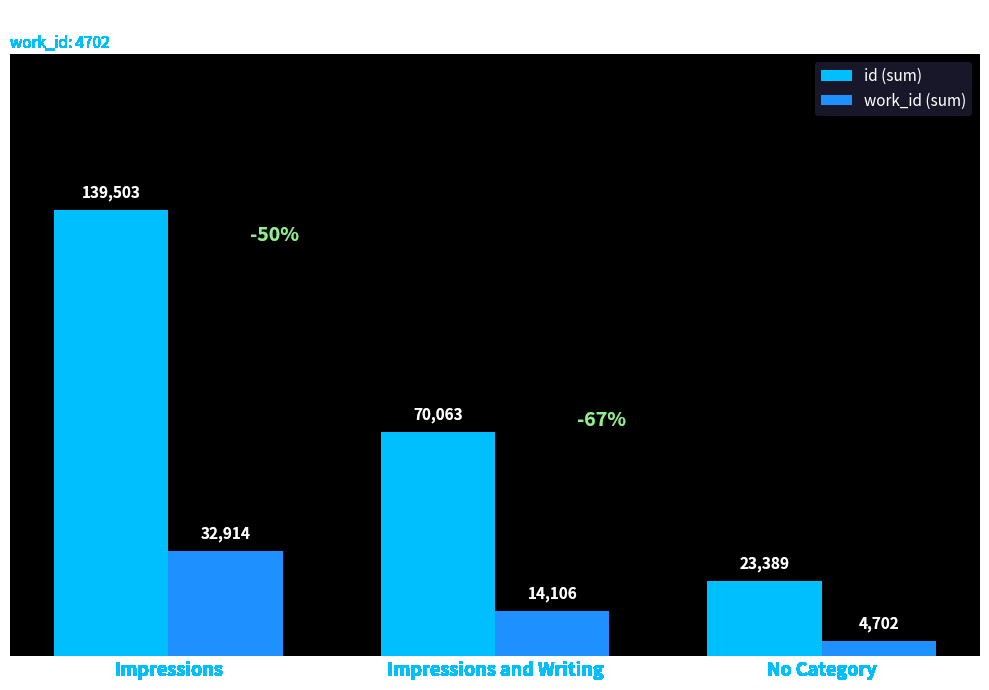

True or false: id (sum) has a value of 23389 at No Category.

True